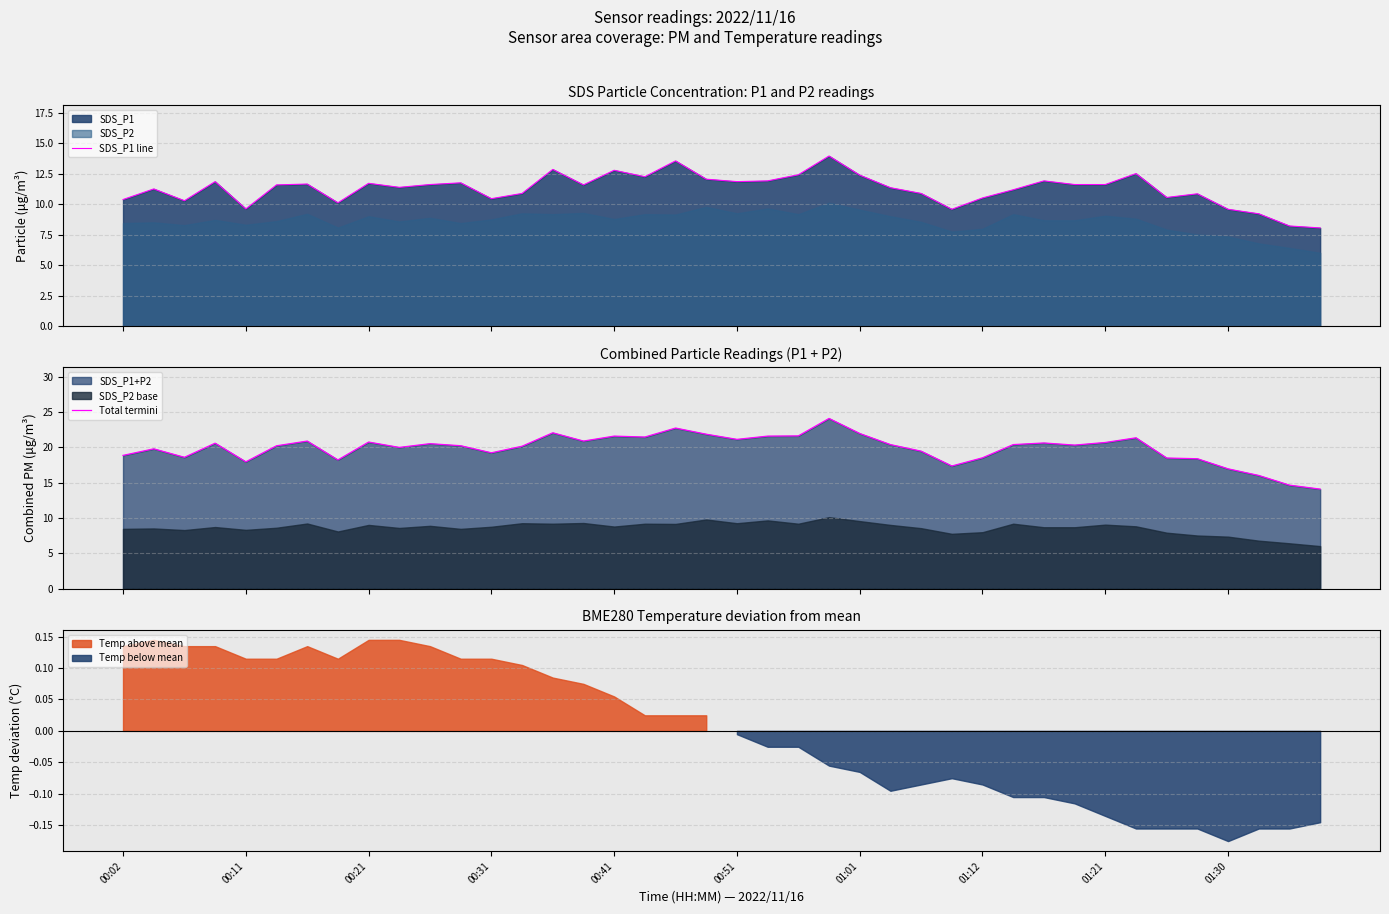

What is the lowest value of the SDS_P1 line series?

8.1